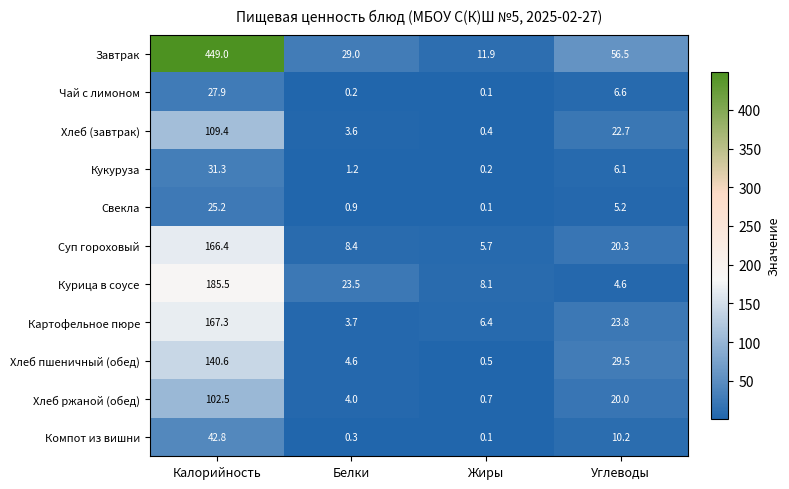

What is the difference between the maximum and minimum values in the Чай с лимоном series?

27.8